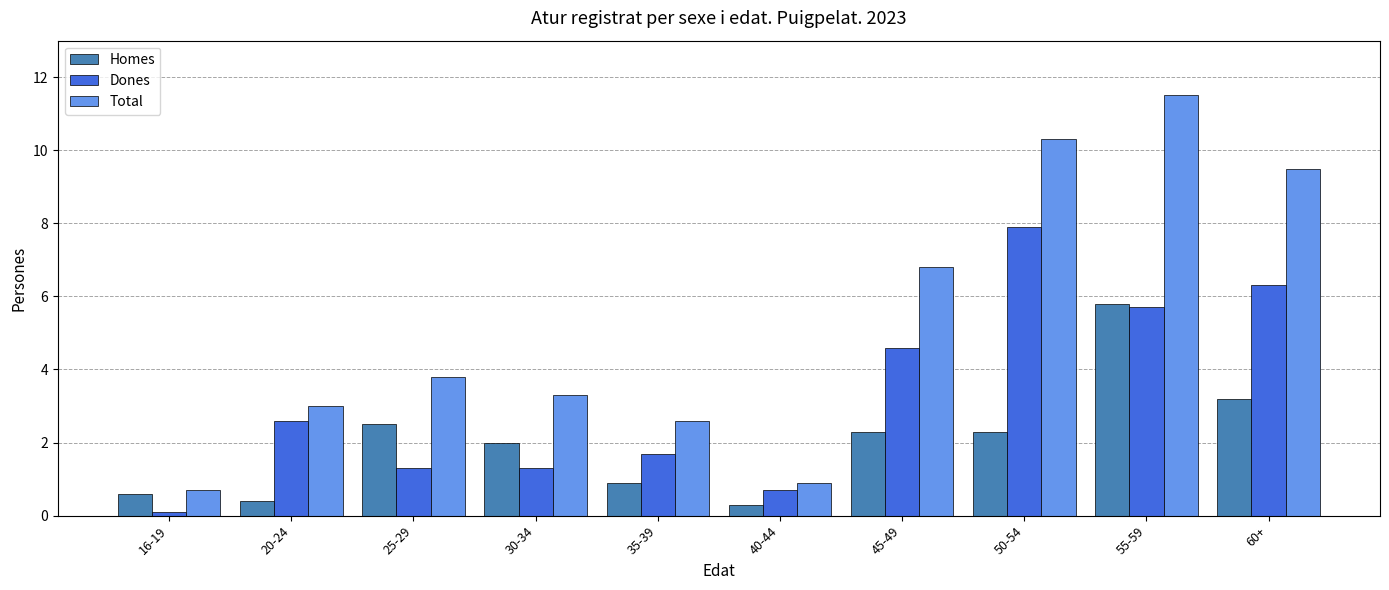

Which series has the widest spread of values?

Total